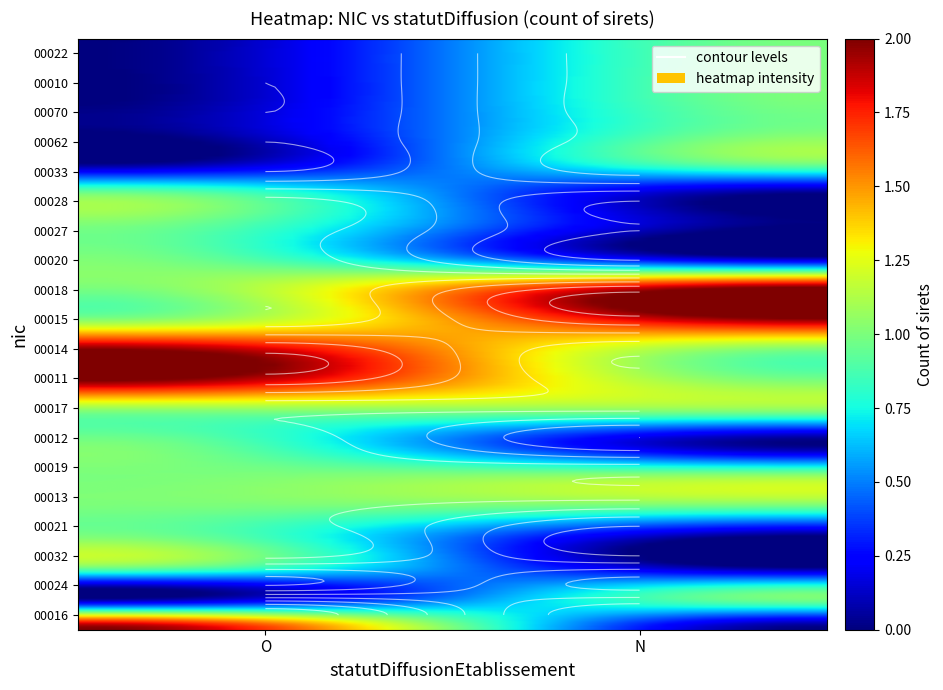

What is the total value across all series at O?

17